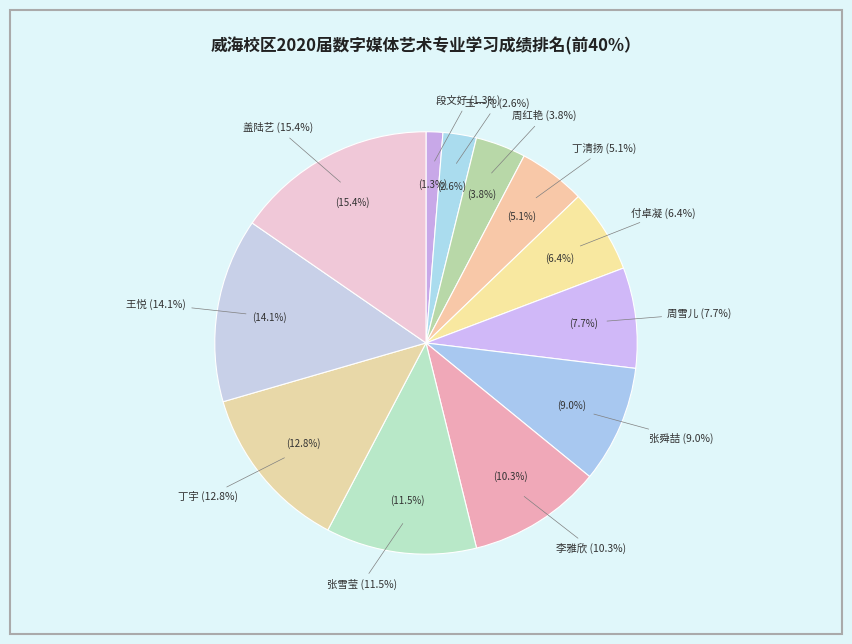

Which has a higher value, 张雪莹 or 付卓凝?

张雪莹